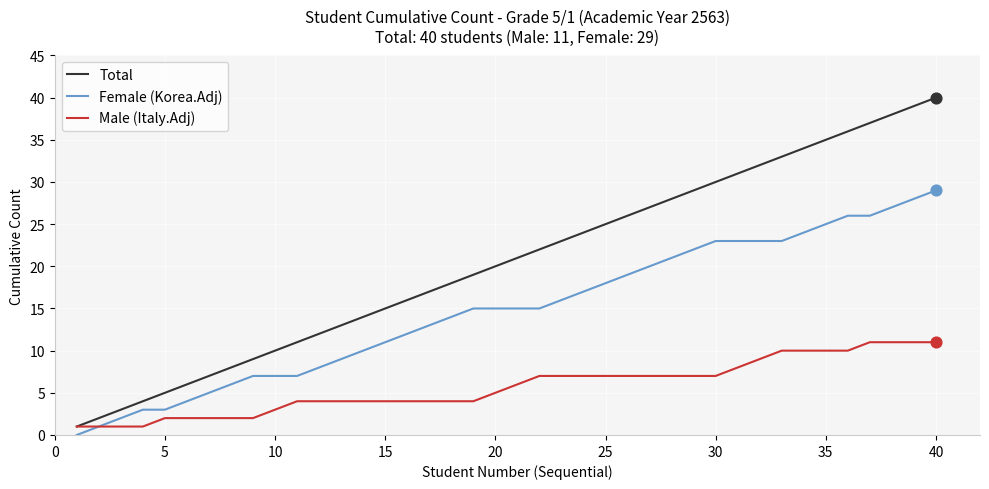

Which series has the largest total across all categories?

Total